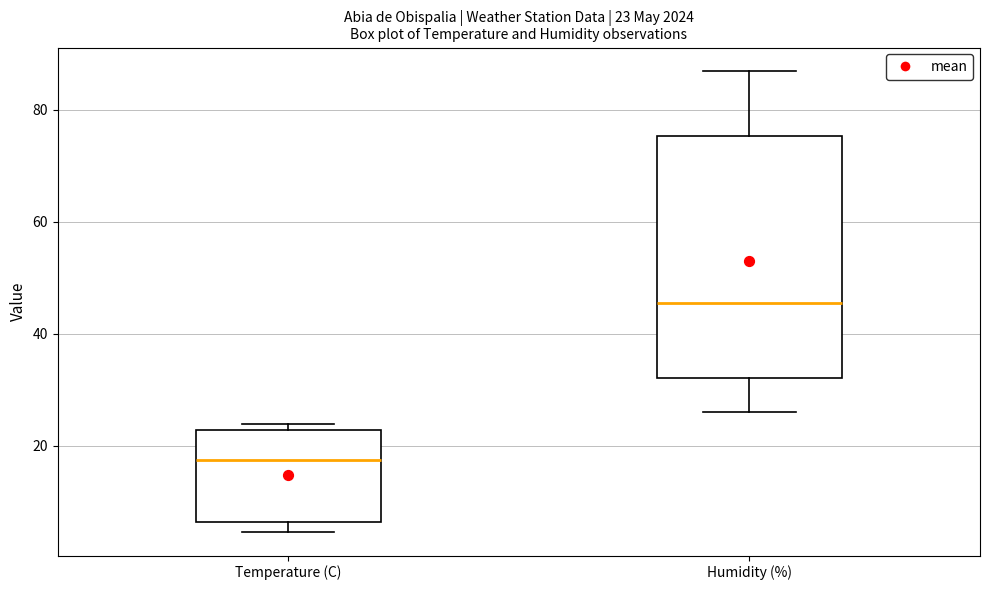

Which box is the tallest, from its lower edge to its upper edge?

Humidity (%)